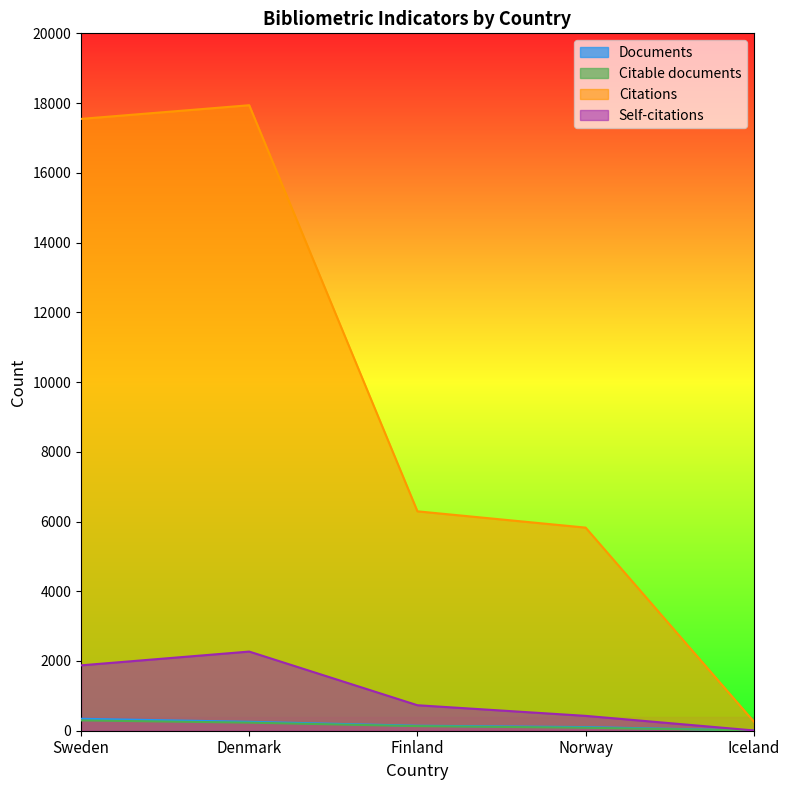

How many series are shown in this chart?

4